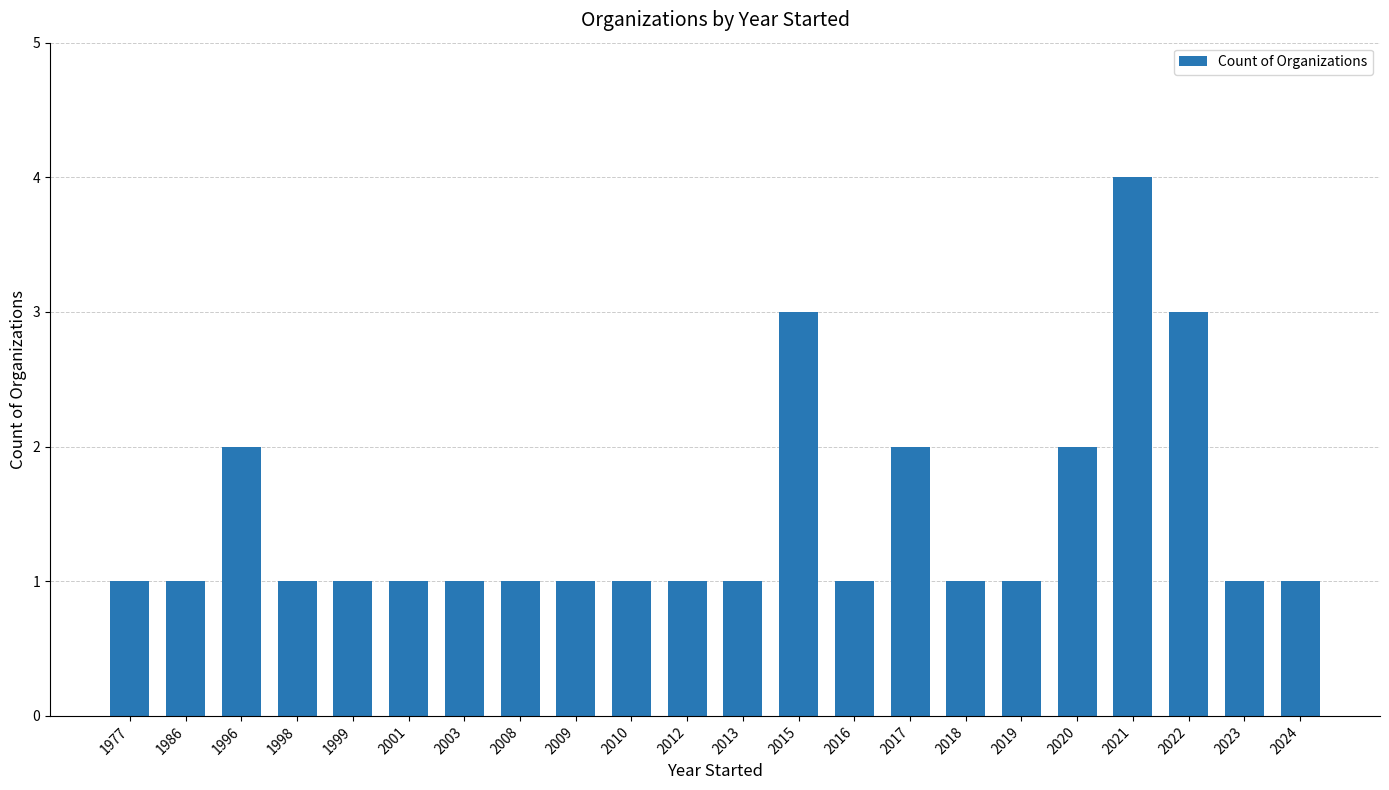

Reading left to right, transcribe all the data shown in this chart.

1	1	2	1	1	1	1	1	1	1	1	1	3	1	2	1	1	2	4	3	1	1